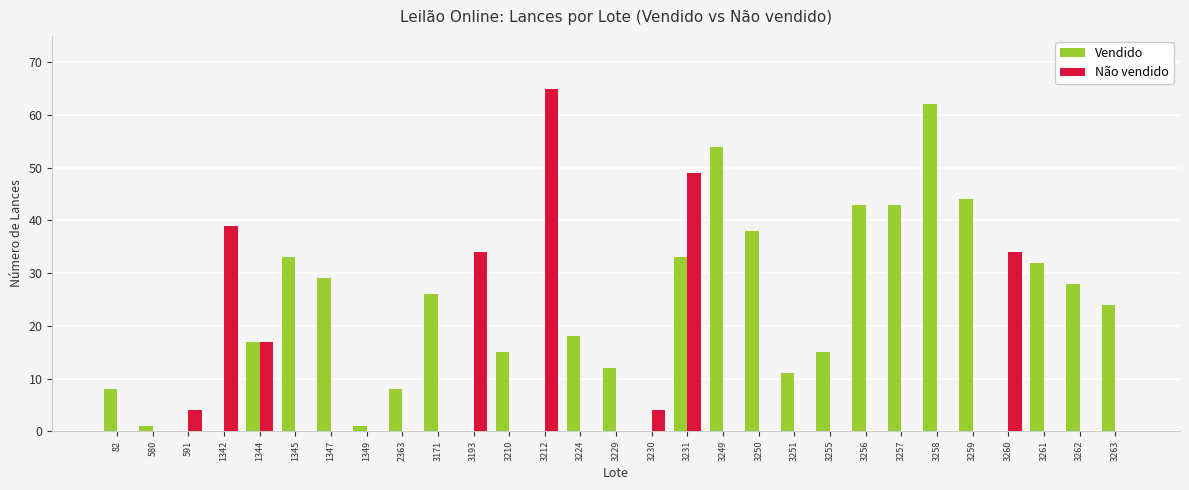

How many categories are shown in the chart?

29